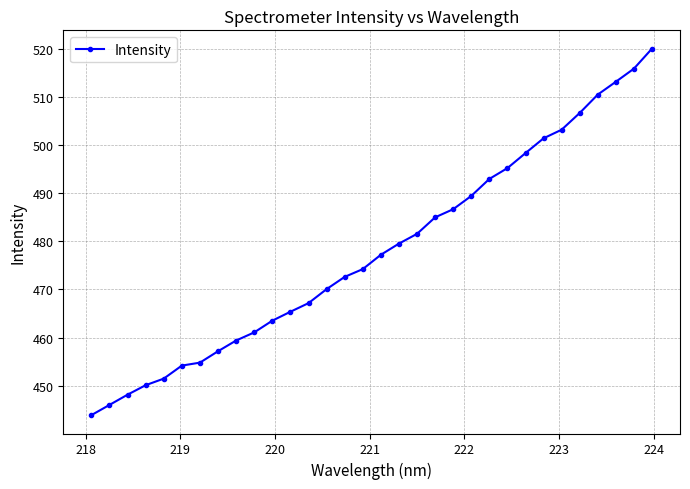

What is the minimum value shown in the chart?

443.9